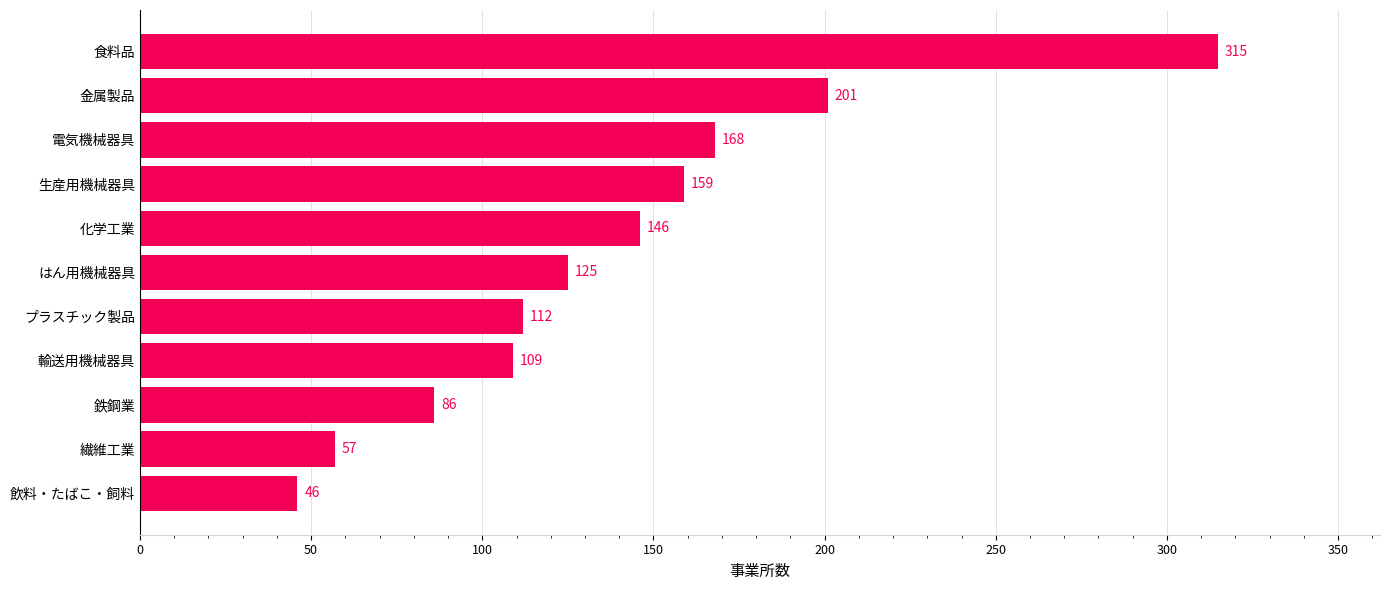

How many data points are less than 125?

5